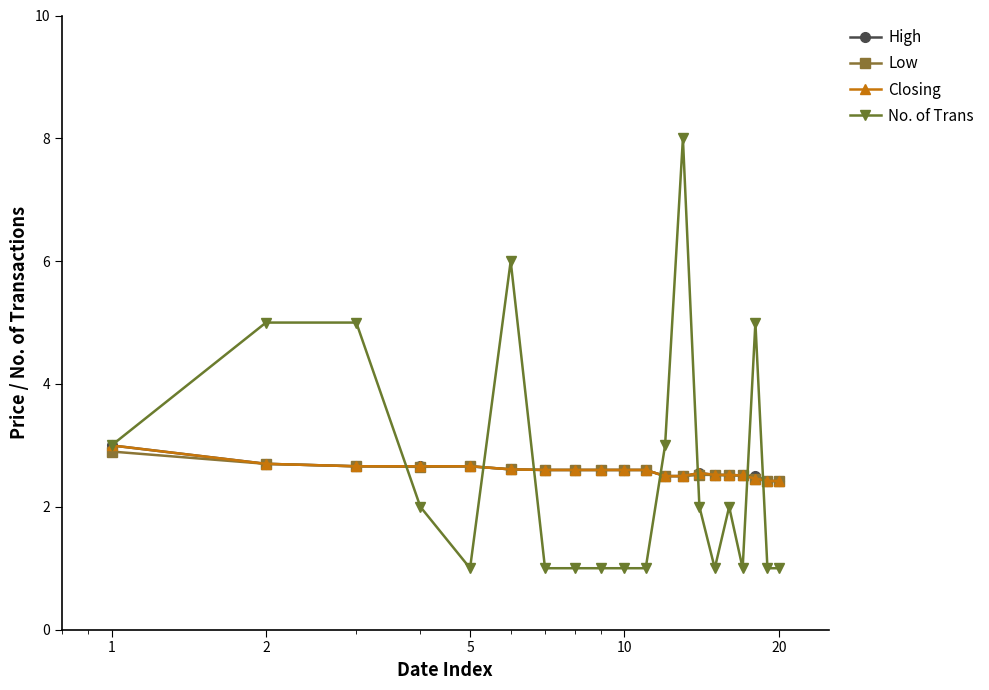

What is the value of the No. of Trans point at the 13th from the left?

8.0